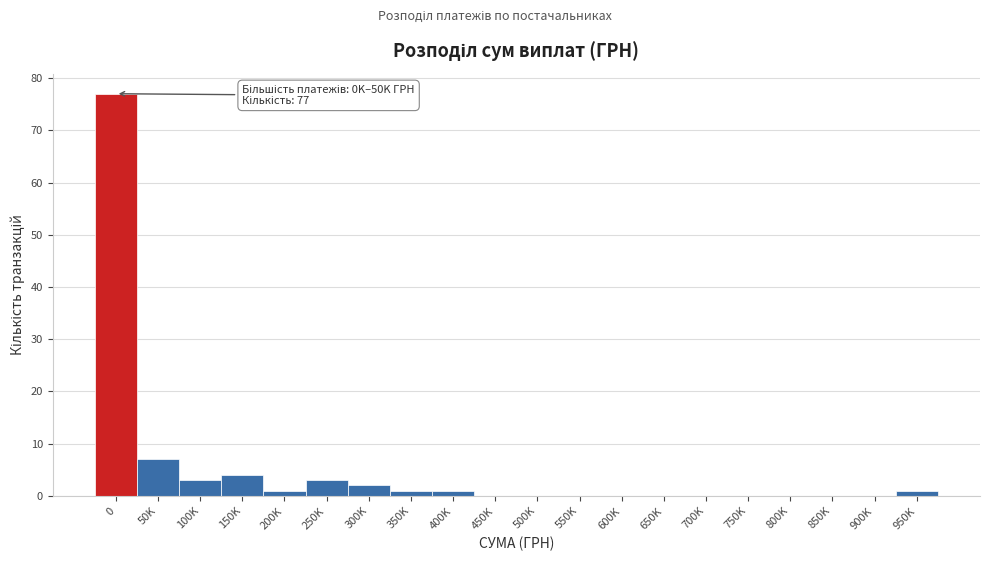

Reading right to left, list all the values displayed in this chart.

950K=1	900K=0	850K=0	800K=0	750K=0	700K=0	650K=0	600K=0	550K=0	500K=0	450K=0	400K=1	350K=1	300K=2	250K=3	200K=1	150K=4	100K=3	50K=7	0=77